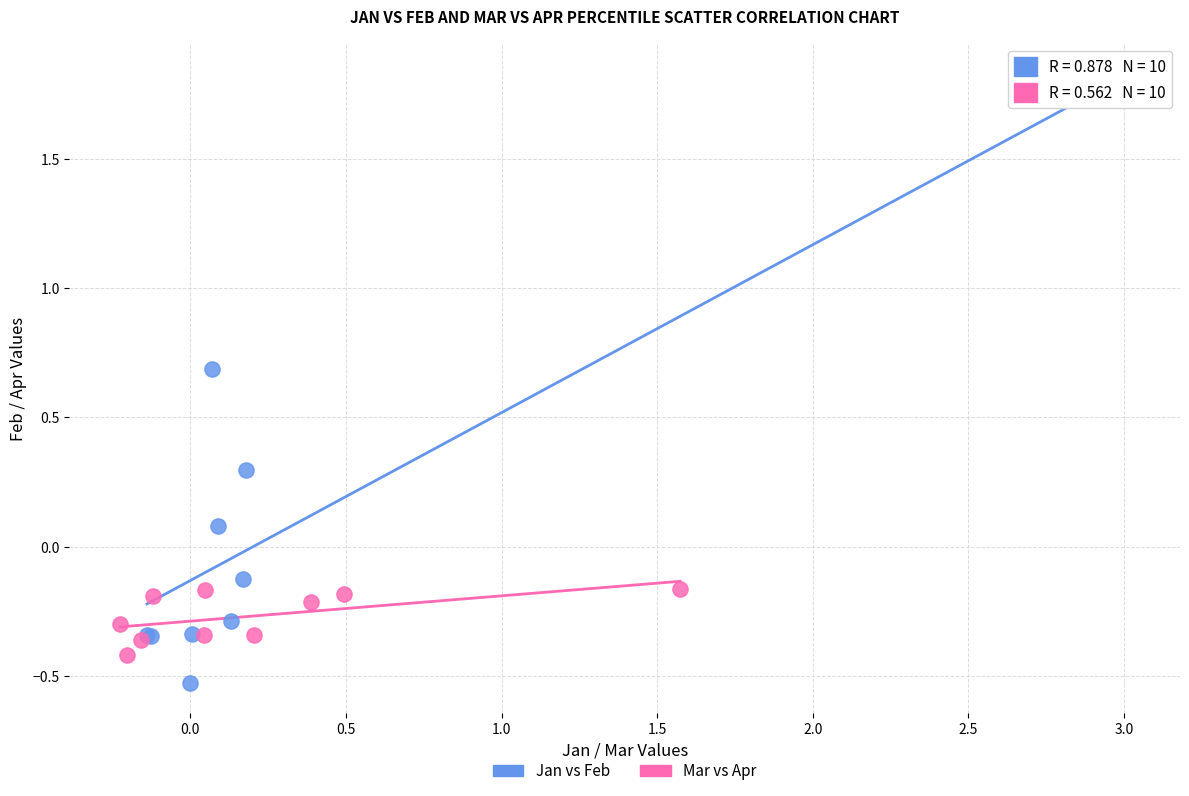

Which series has the largest Y range (max minus min)?

Jan vs Feb